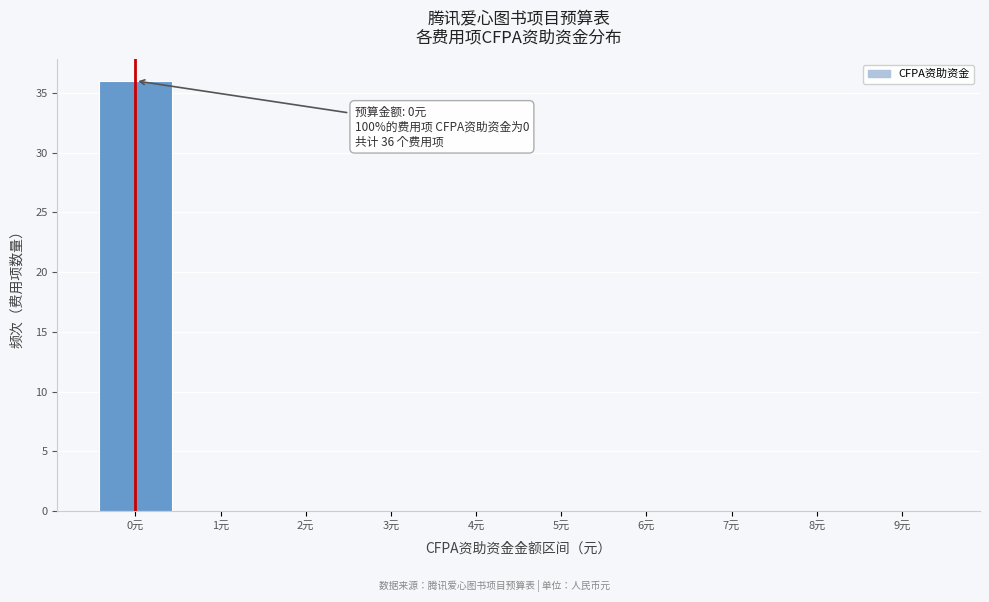

Reading left to right, transcribe all the data shown in this chart.

0元=36	1元=0	2元=0	3元=0	4元=0	5元=0	6元=0	7元=0	8元=0	9元=0